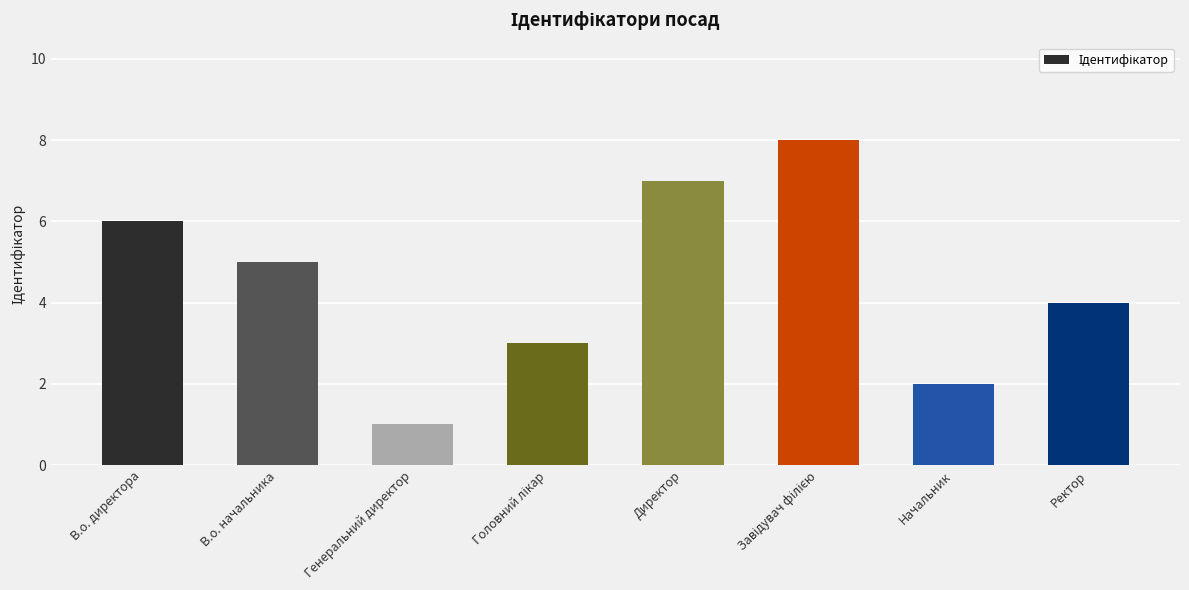

Between В.о. начальника and В.о. директора, which is larger?

В.о. директора